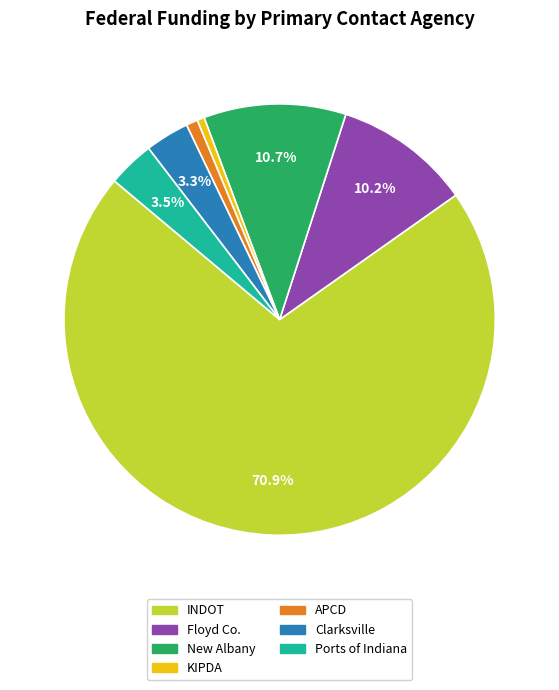

What percentage is NOT represented by Floyd Co.?

89.8%